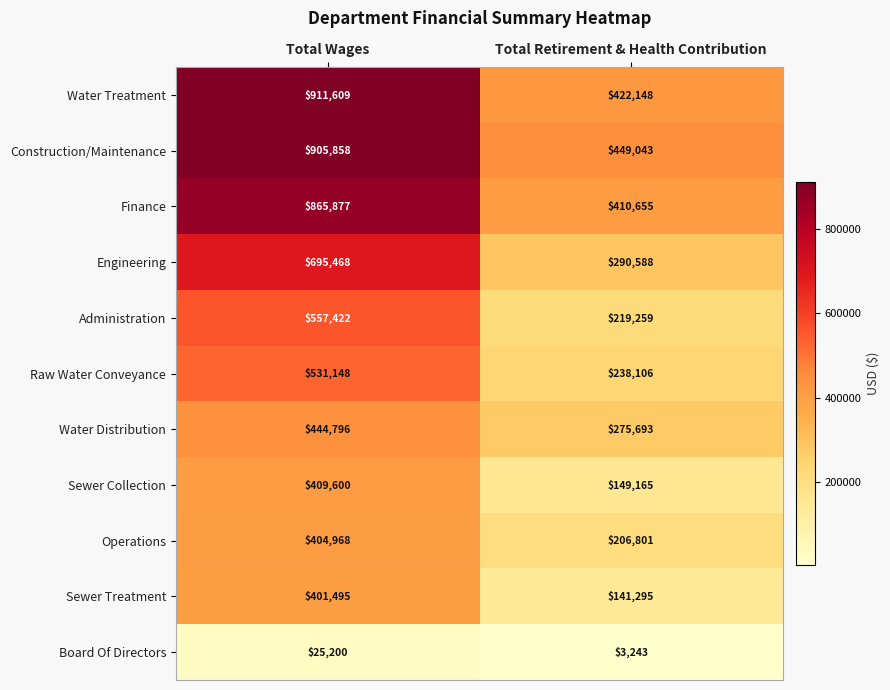

What is the greatest value displayed?

911609